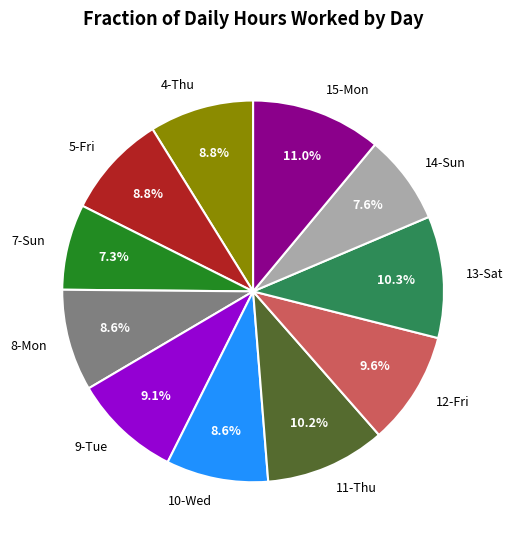

Is 8-Mon the majority of the pie?

No